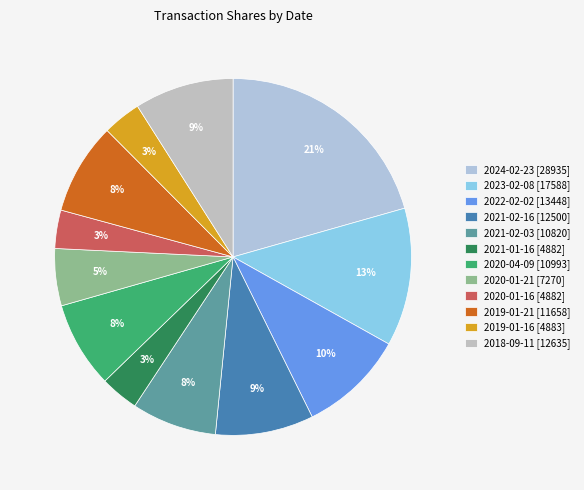

What portion of the pie excludes 2020-01-21 [7270]?

94.8%